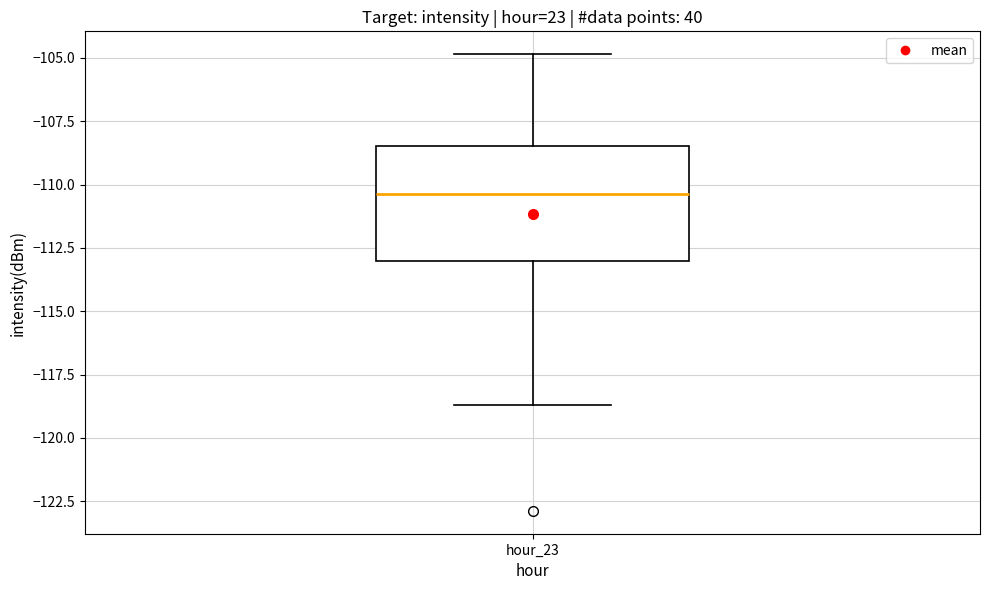

Where does the upper whisker of the box for hour_23 end on the y-axis? The values are not printed on the chart, so give them approximately, as read against the axis.

-105.0